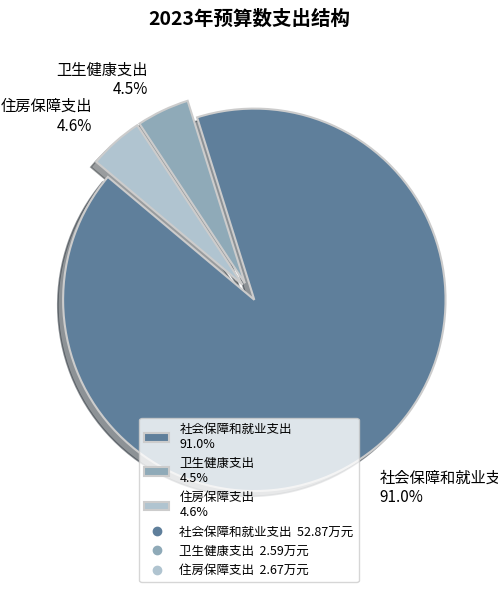

To the nearest percent, what is the difference between the largest and smallest slice percentages?

86%